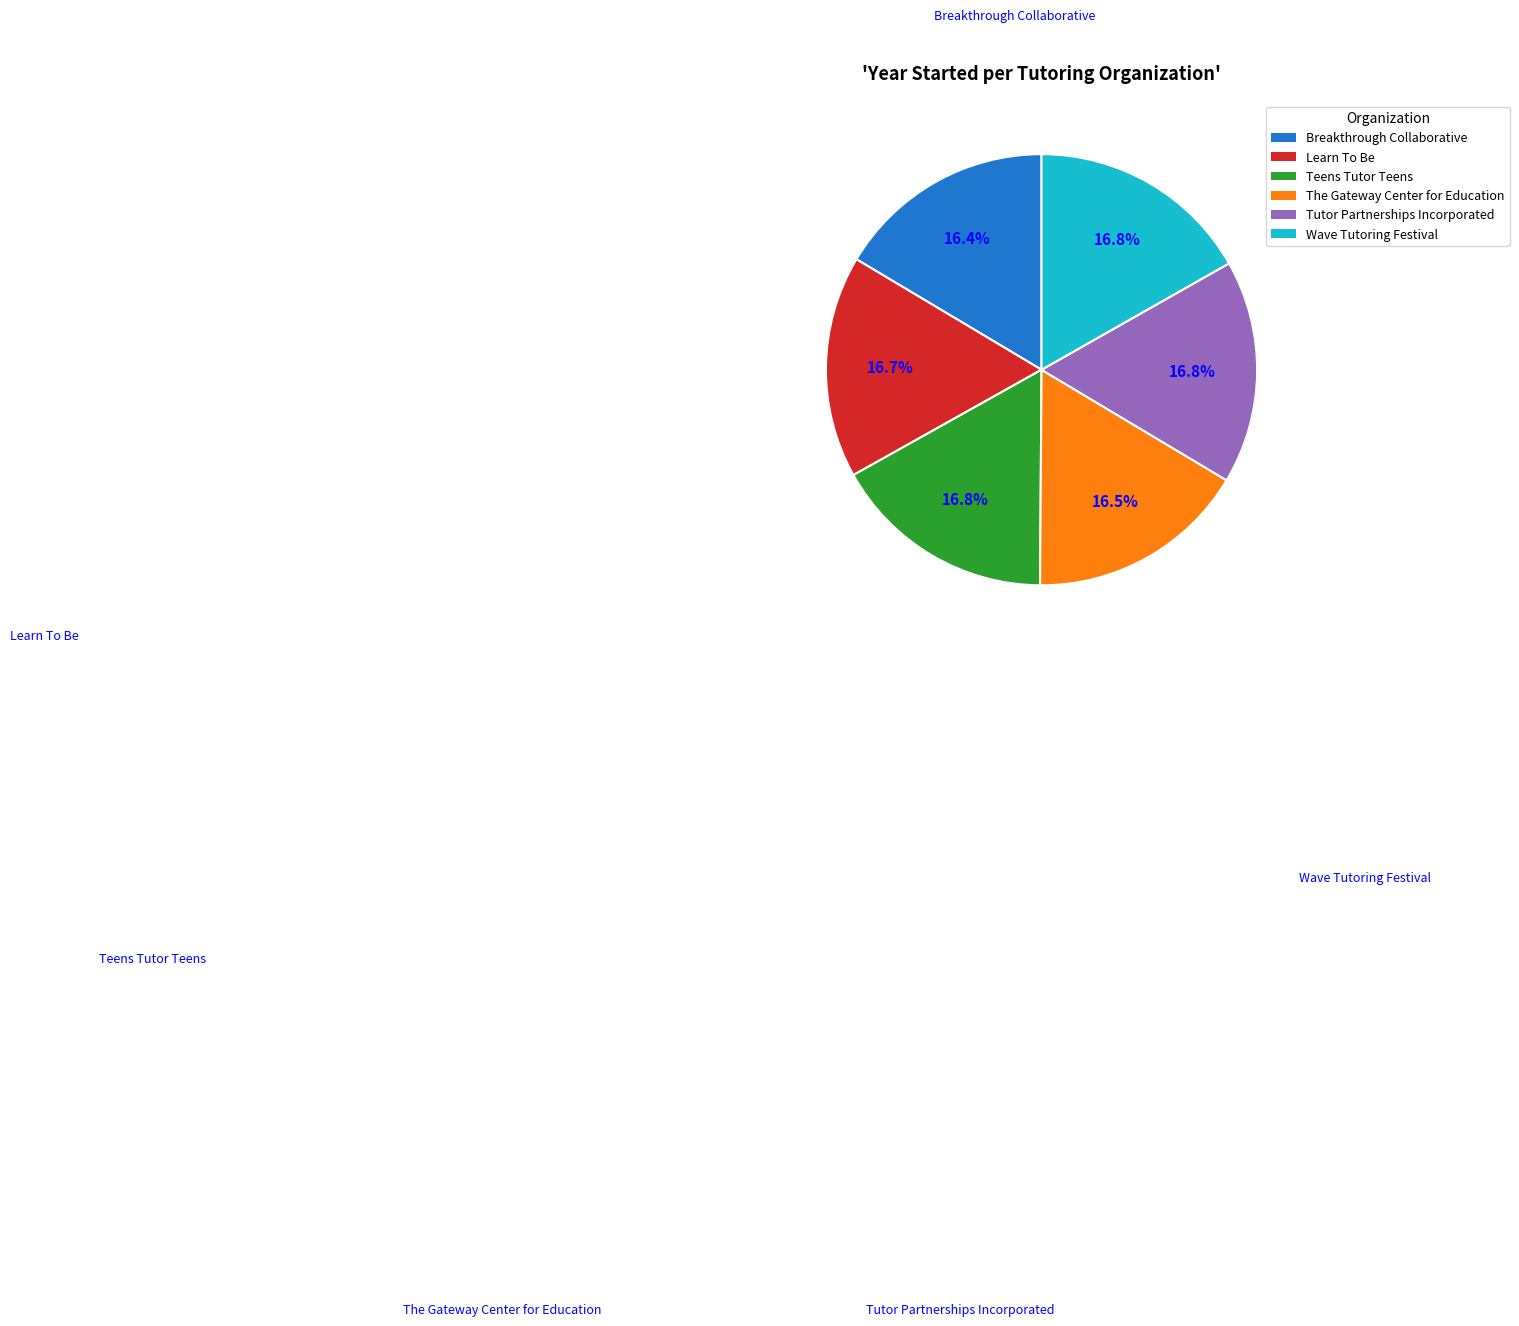

Which slice is the smallest?

Breakthrough Collaborative